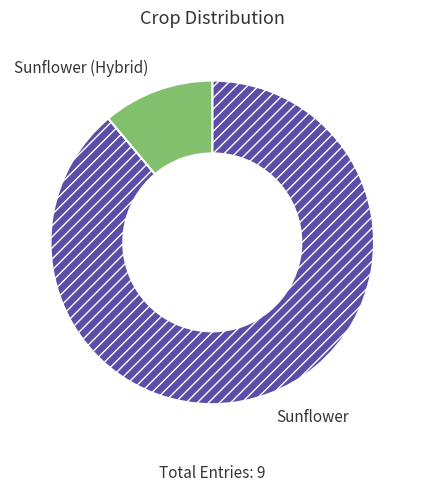

What is the largest slice in the pie chart?

Sunflower